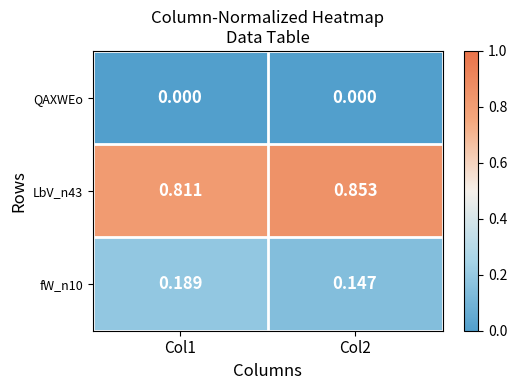

Is the value of QAXWEo at Col1 greater than the value of LbV_n43 at Col1?

No